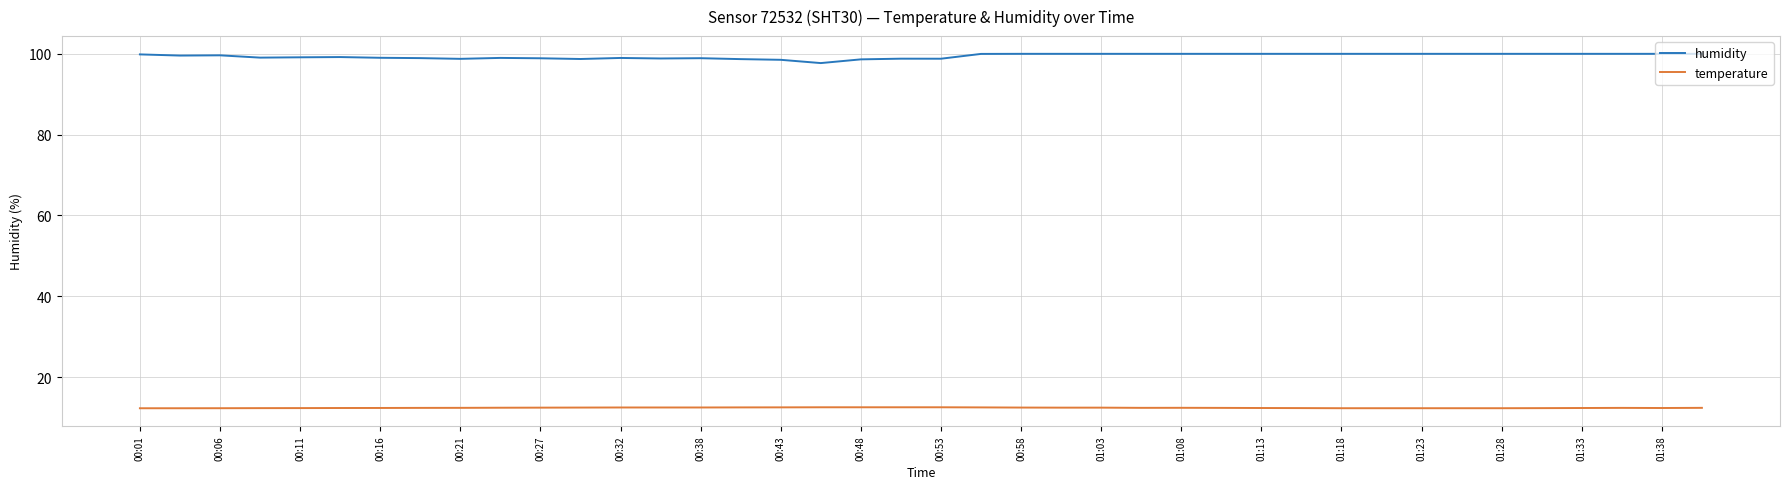

Rank the series by their average value, from lowest to highest.

temperature, humidity